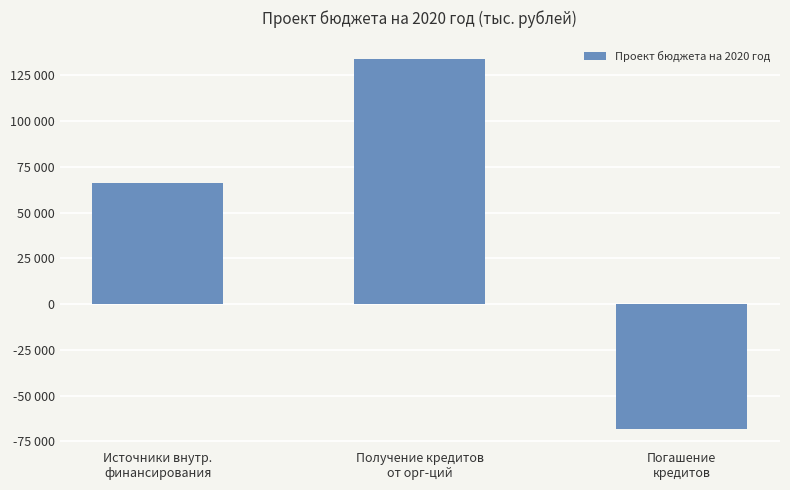

Are the bars horizontal?

No